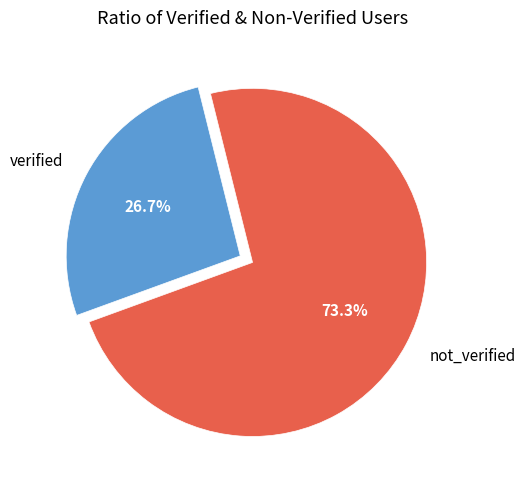

How many segments does this pie chart have?

2